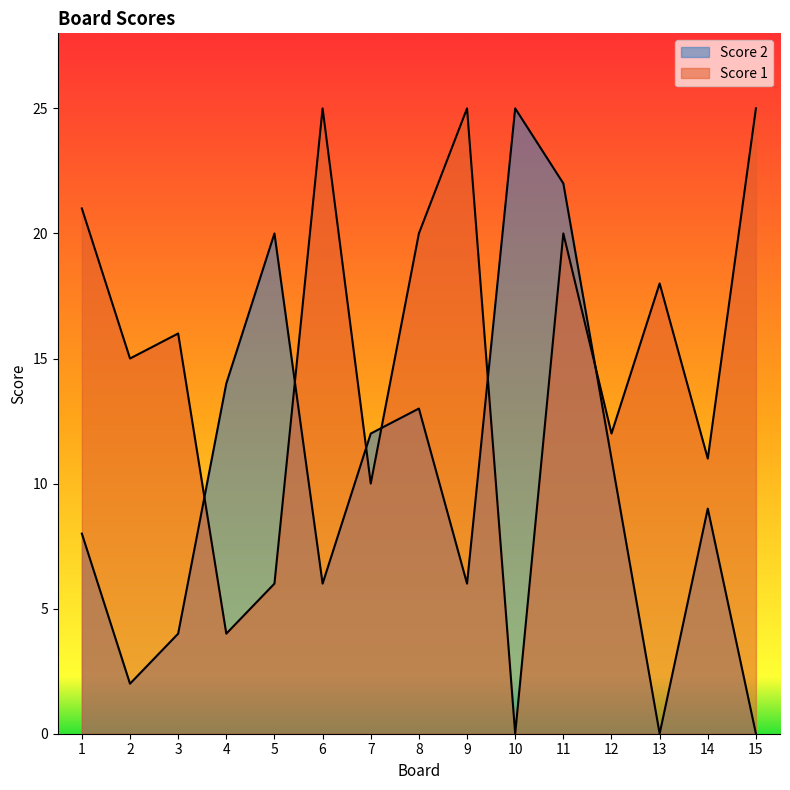

What is the value of the Score 2 point at the 5th from the left?

20